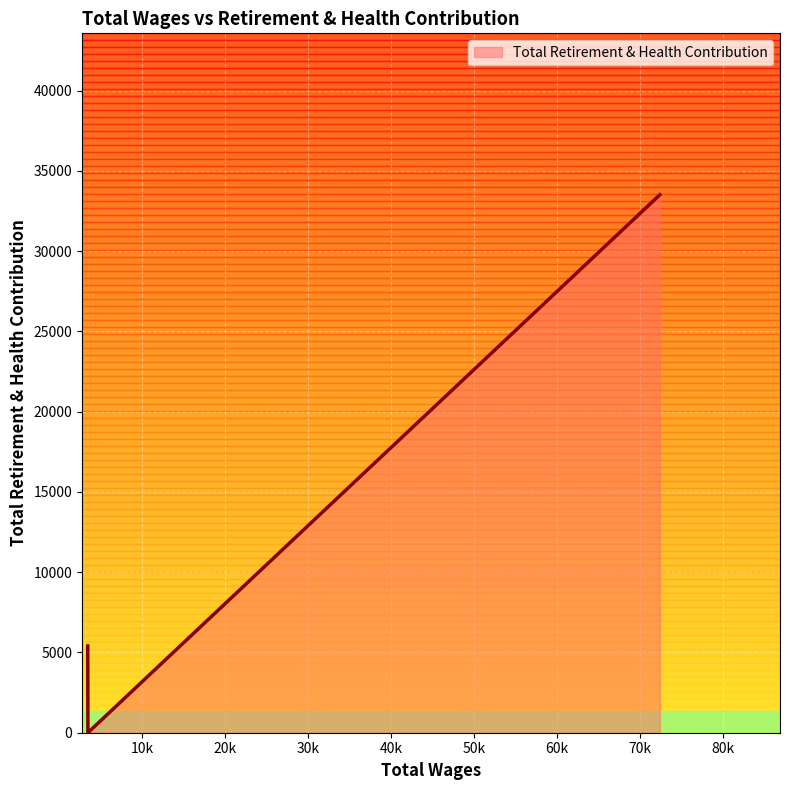

What is the maximum value shown in the chart?

33511